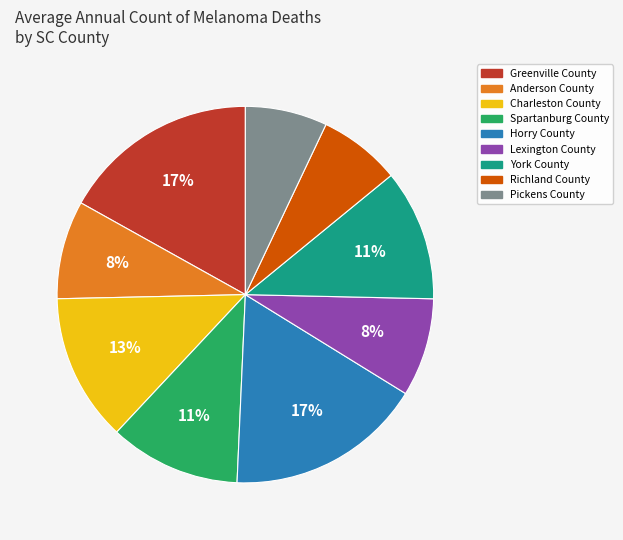

Is there a majority slice in this chart?

No